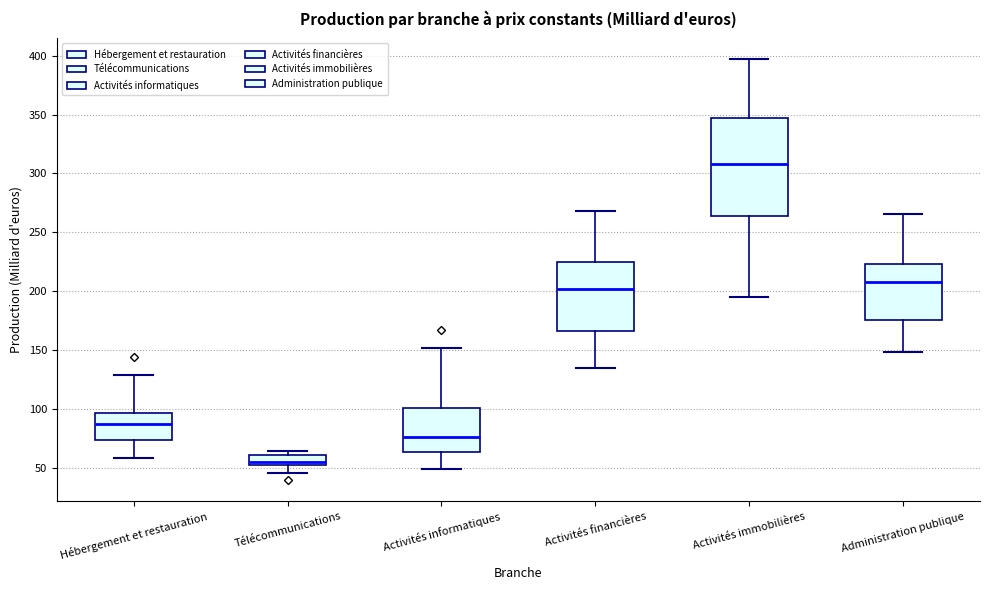

Reading left to right, transcribe this box plot: for each box, give where its median line is, the range the box spans, and where its two whiskers end, as read against the y-axis. The values are not printed on the chart, so give them approximately, as read against the axis.

Hébergement et restauration: median 85, box 75 to 95, whiskers 60 to 130
Télécommunications: median 55, box 50 to 60, whiskers 45 to 65
Activités informatiques: median 75, box 65 to 100, whiskers 50 to 150
Activités financières: median 200, box 165 to 225, whiskers 135 to 270
Activités immobilières: median 310, box 265 to 345, whiskers 195 to 395
Administration publique: median 210, box 175 to 225, whiskers 150 to 265